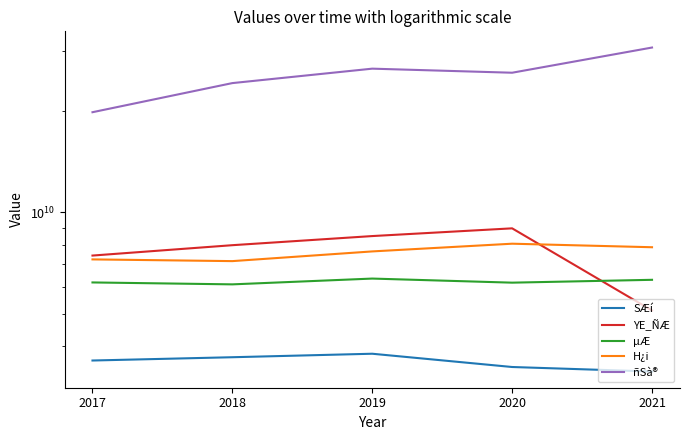

The ñSà® series shows 19801000000 at 2017. True or false?

True